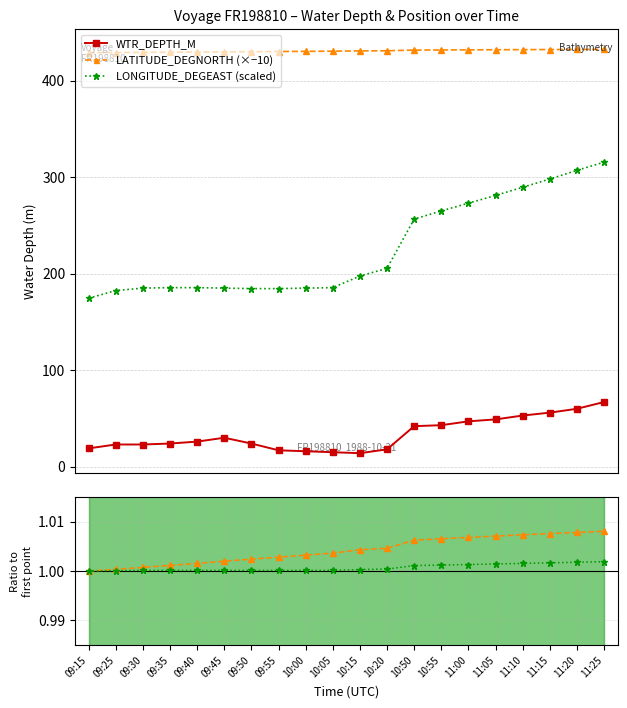

What is the value of the WTR_DEPTH_M point at the 13th from the left?

42.0